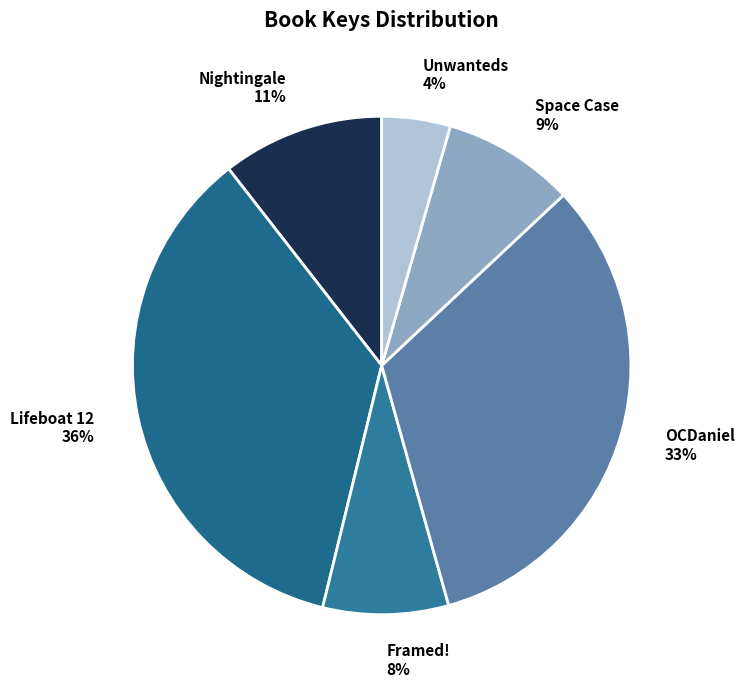

Does Space Case represent more than half of the total?

No